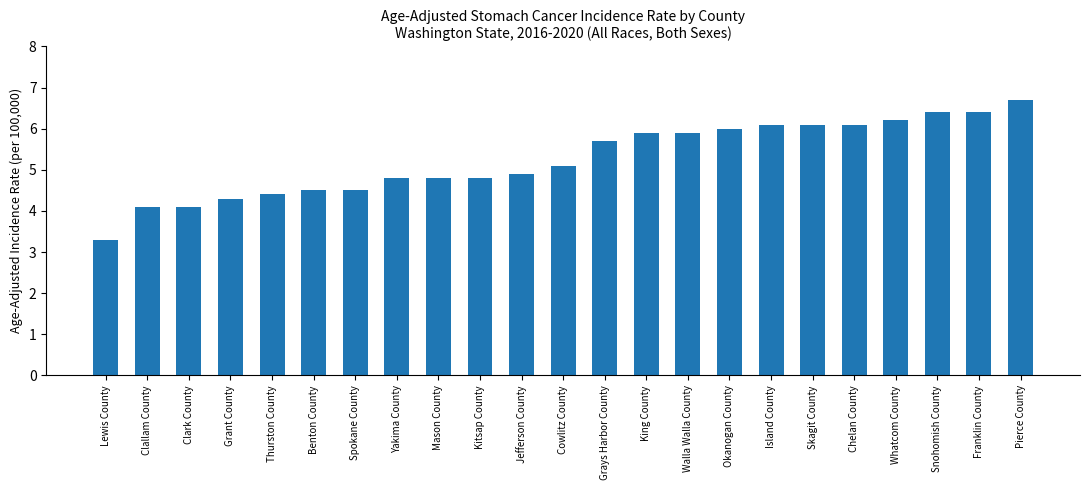

Reading left to right, what are all the values shown in this chart?

3.3	4.1	4.1	4.3	4.4	4.5	4.5	4.8	4.8	4.8	4.9	5.1	5.7	5.9	5.9	6.0	6.1	6.1	6.1	6.2	6.4	6.4	6.7